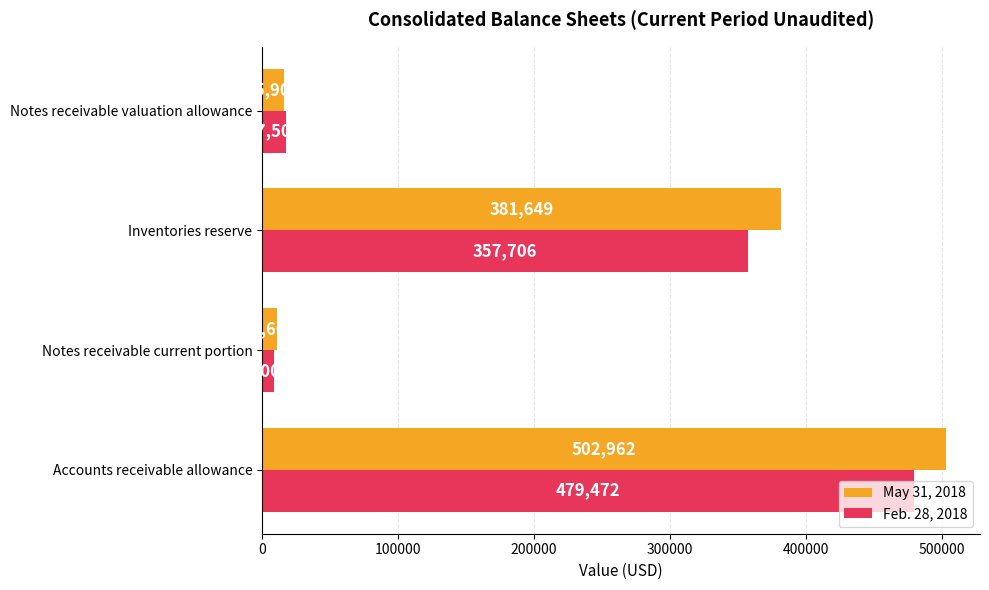

At which label is May 31, 2018 closest to 256781?

Inventories reserve